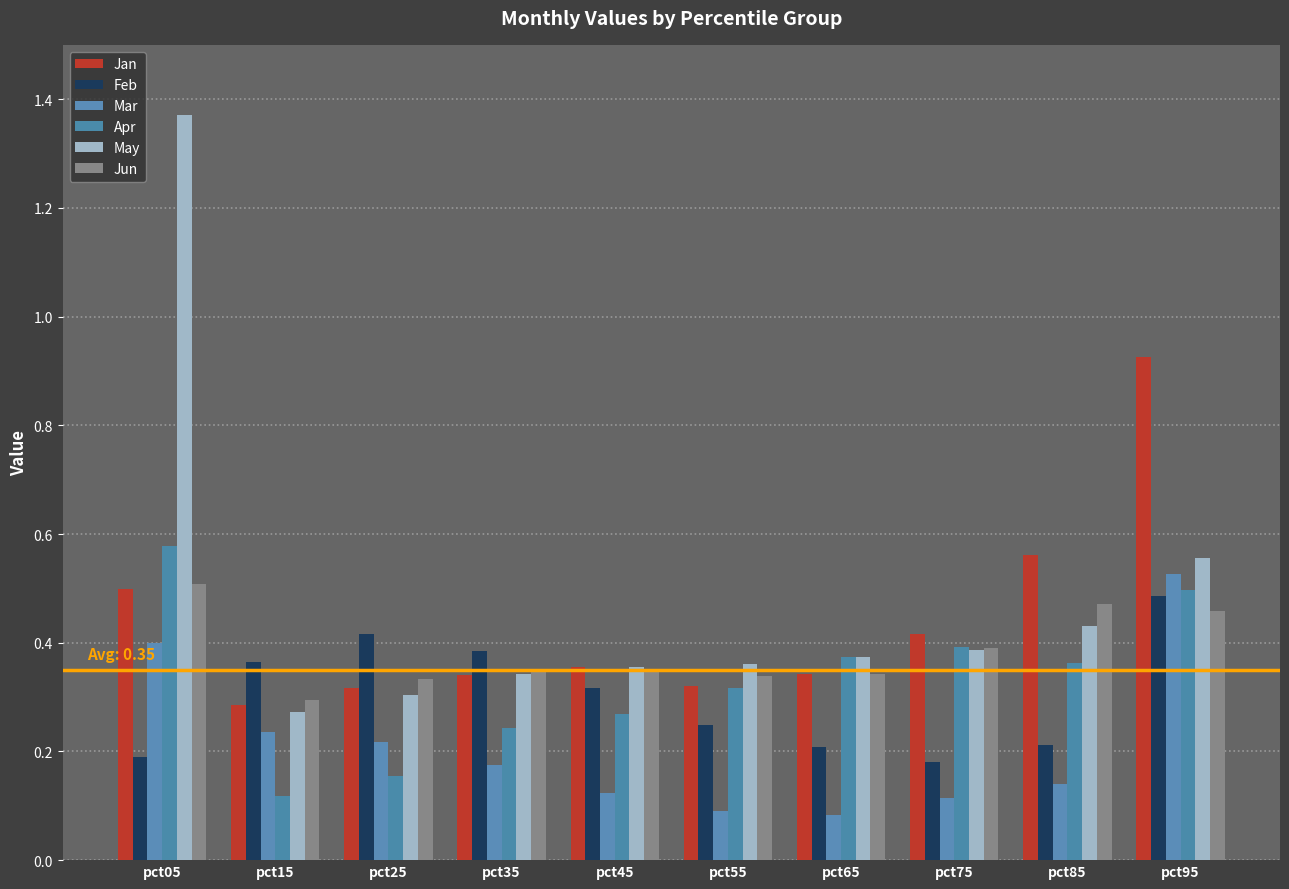

Which label corresponds to the smallest value in the chart?

pct65